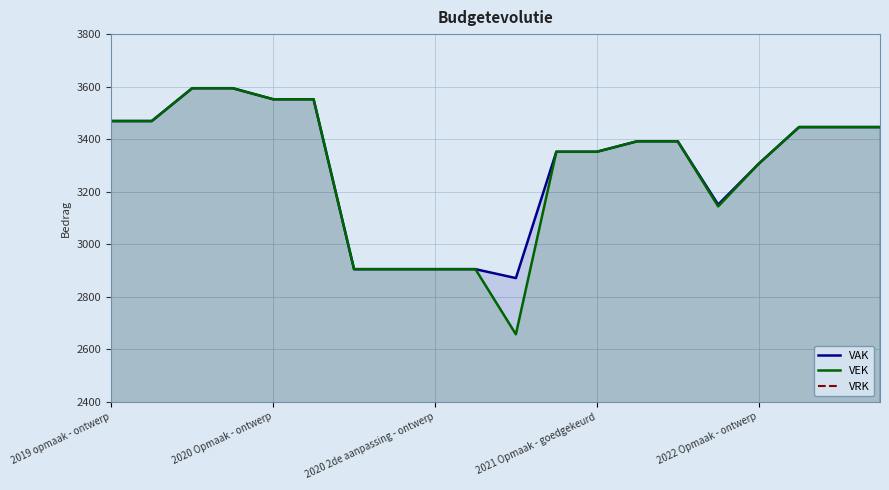

Reading left to right, list all the values displayed in this chart.

VAK: 3469	3469	3594	3594	3552	3552	2905	2905	2905	2905	2871	3352	3352	3392	3392	3151	3306	3446	3446	3446
VEK: 3469	3469	3594	3594	3552	3552	2905	2905	2905	2905	2657	3352	3352	3392	3392	3144	3306	3446	3446	3446
VRK: 0	0	0	0	0	0	0	0	0	0	0	0	0	0	0	0	0	0	0	0